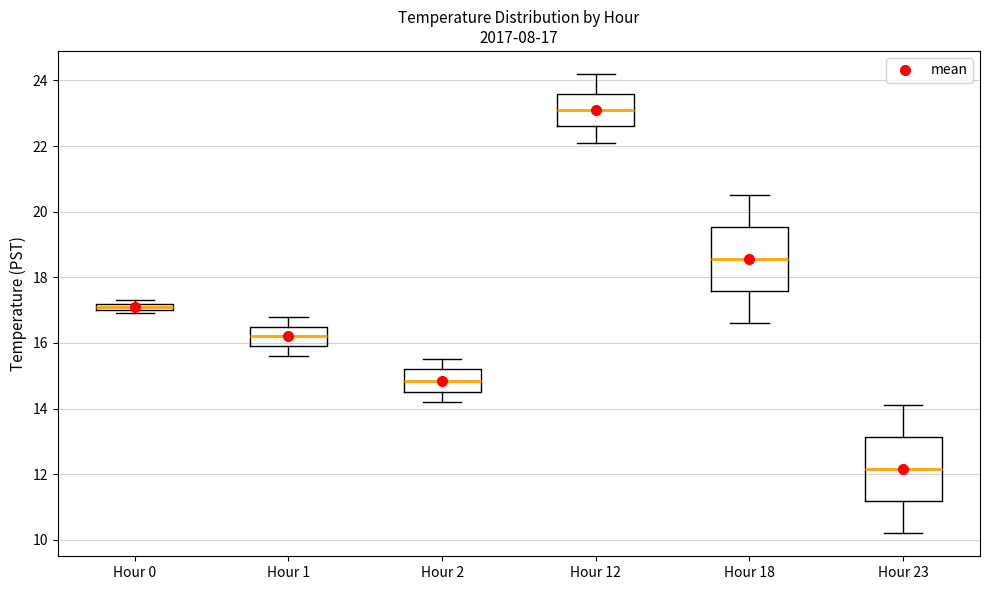

Which box has the highest median line?

Hour 12